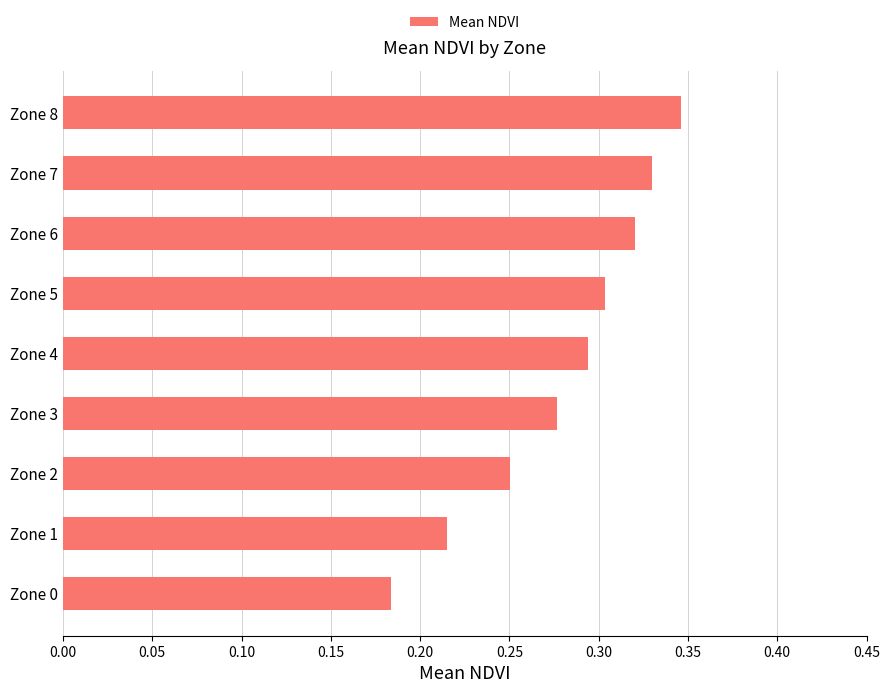

True or false: the data shows 0.3 at Zone 8.

True